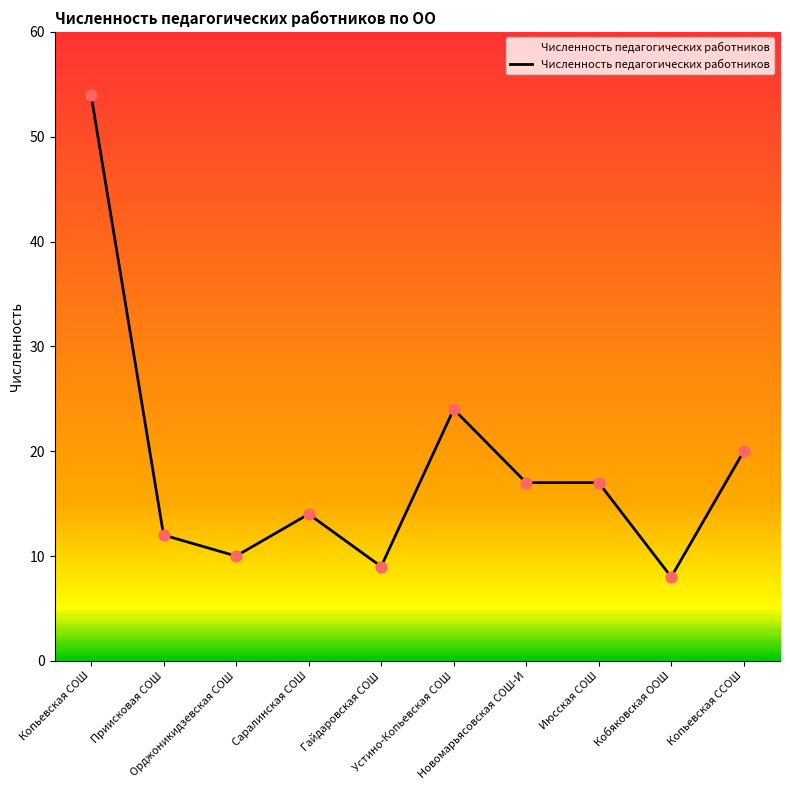

What is the maximum value shown in the chart?

54